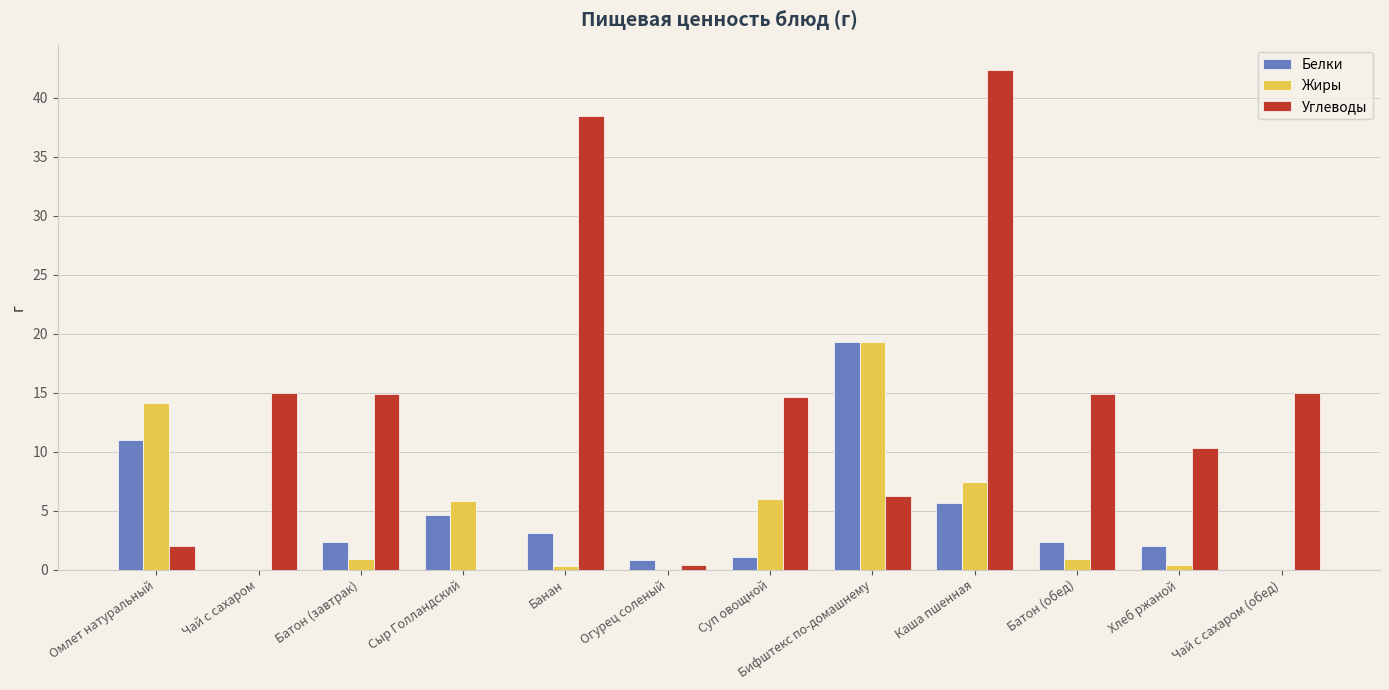

Which series has the largest total across all categories?

Углеводы